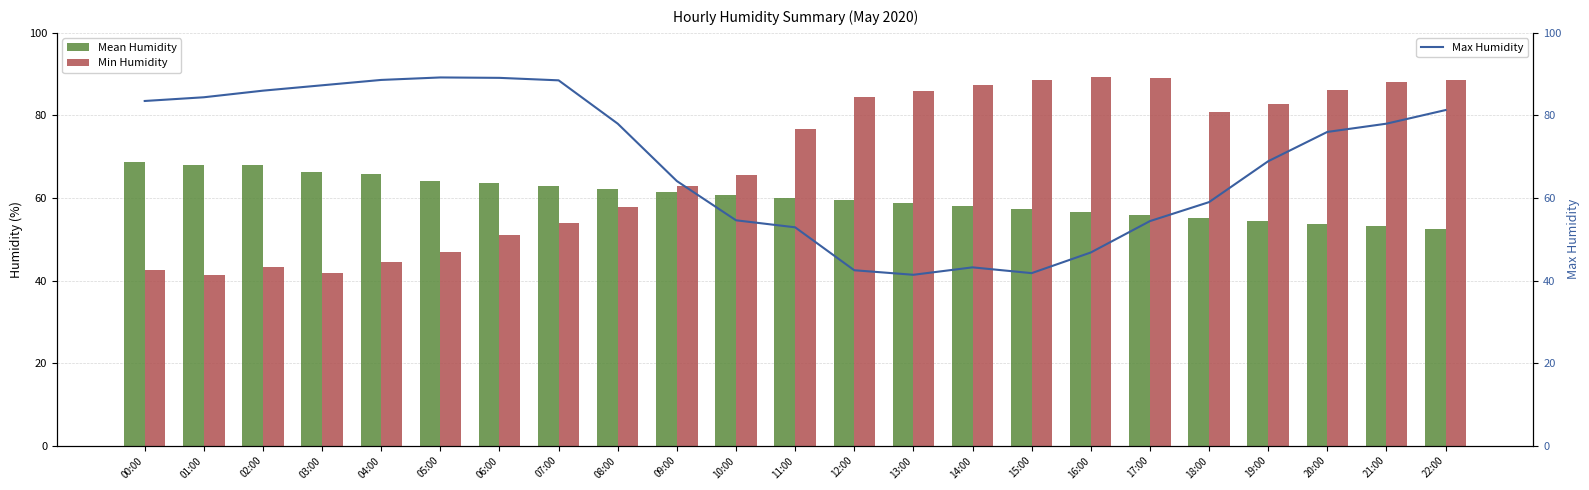

At which category is the sum across all series the highest?

22:00